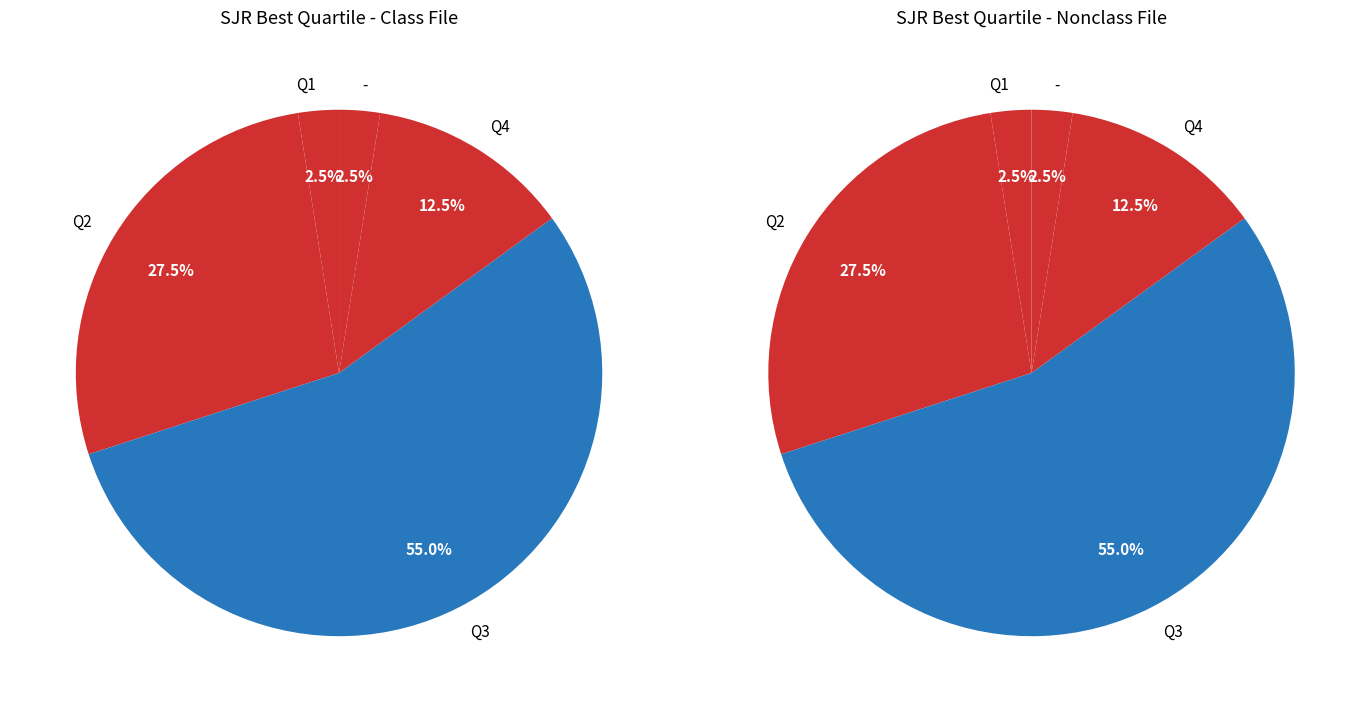

What percentage do Q3 and Q4 together represent?

67.5%